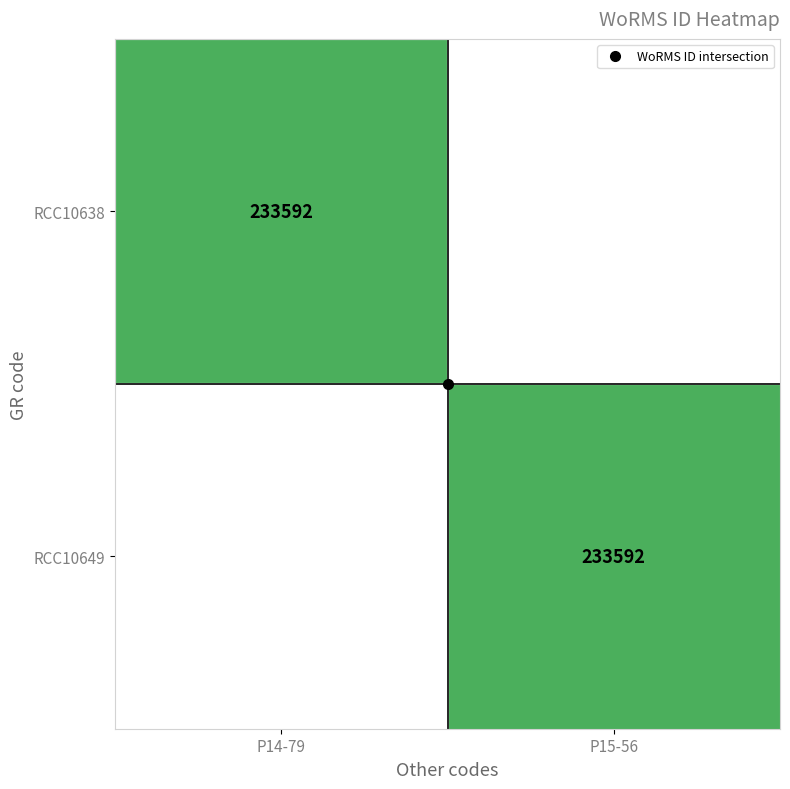

What is the greatest value displayed?

233592